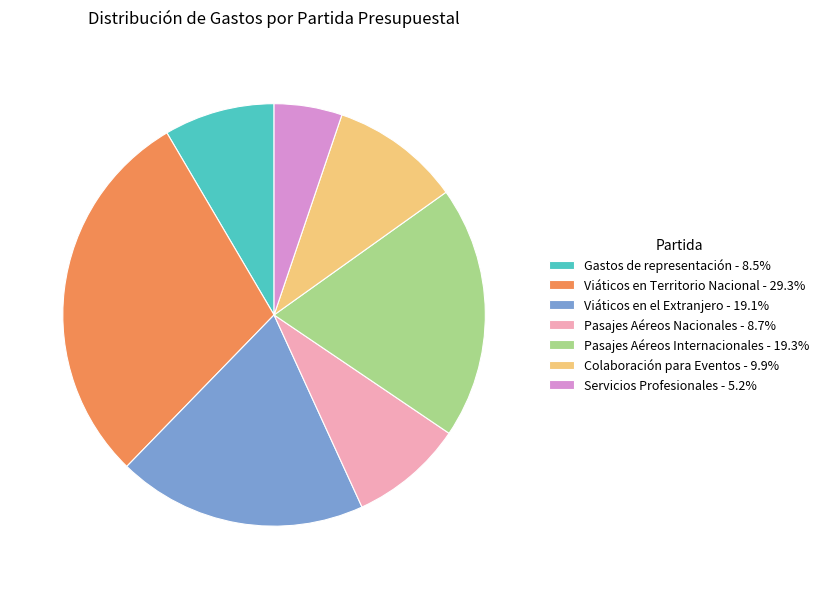

Approximately how many times larger is the value at Gastos de representación - 8.5% compared to Colaboración para Eventos - 9.9%?

0.9